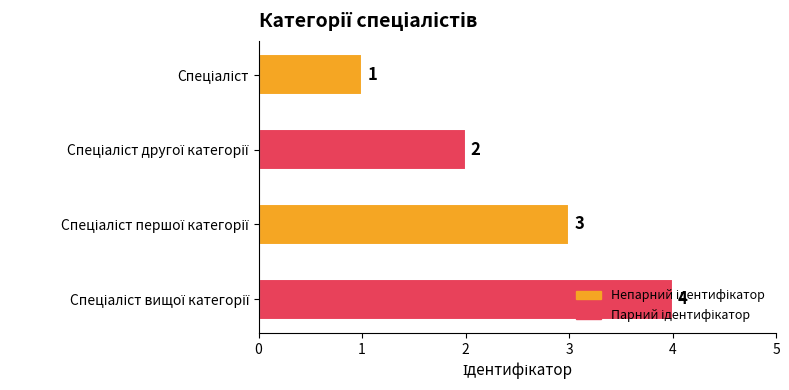

What is the sum of all values?

10